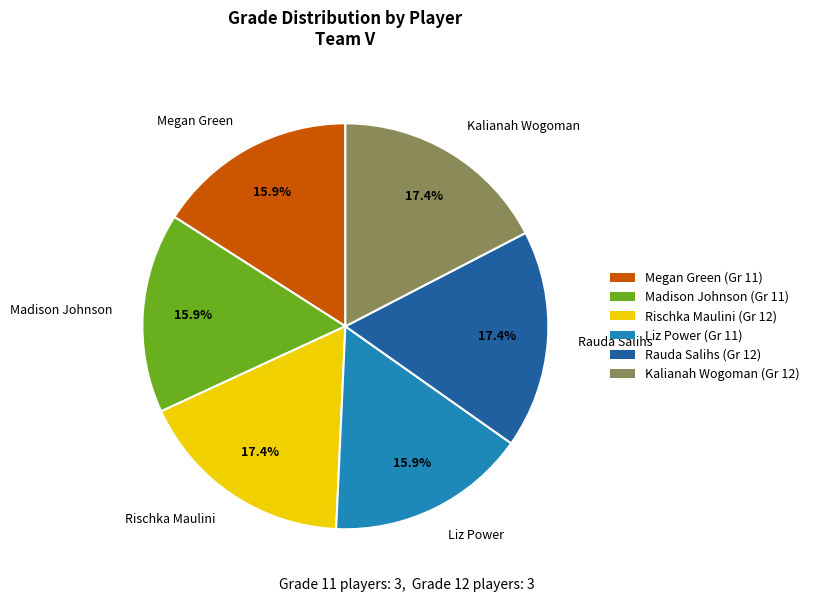

What percentage is NOT represented by Kalianah Wogoman?

82.6%